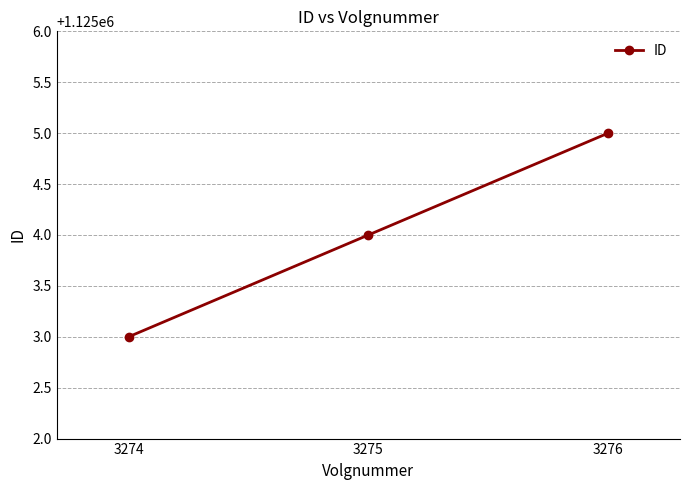

Which has a higher value, 3274 or 3275?

3275